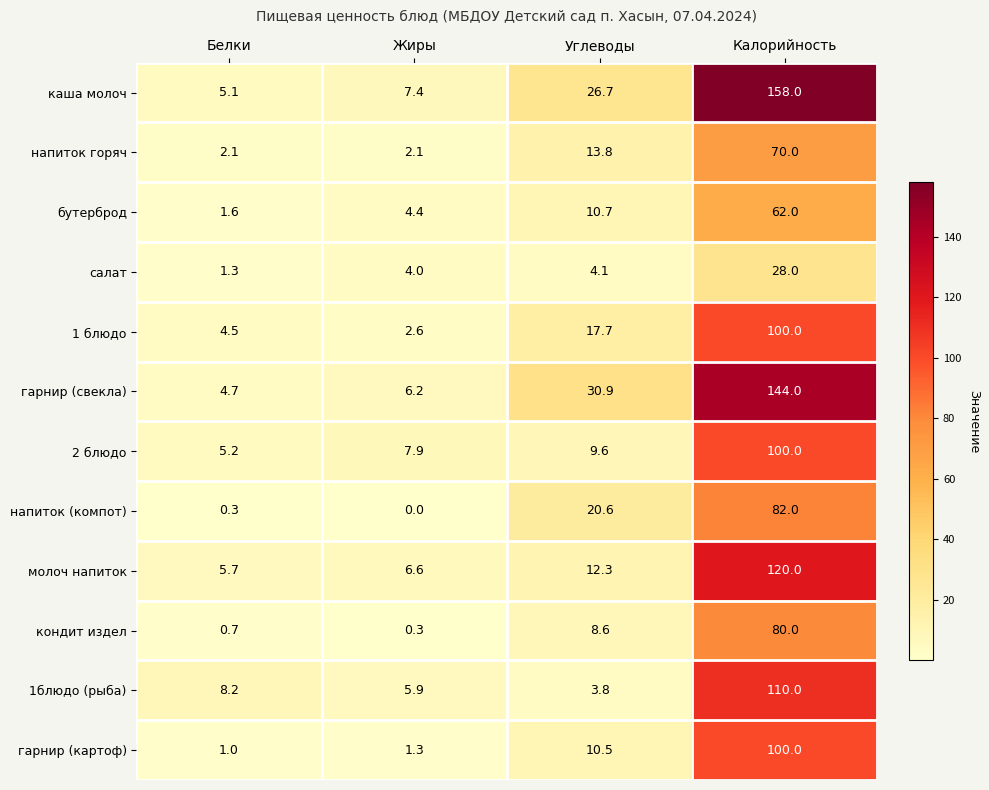

What is the spread (max minus min) of values at Жиры?

7.9